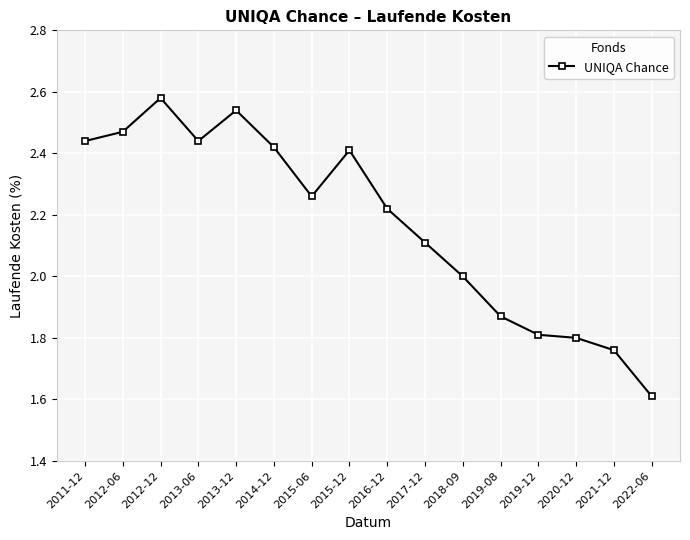

What is the sum of all values?

34.7